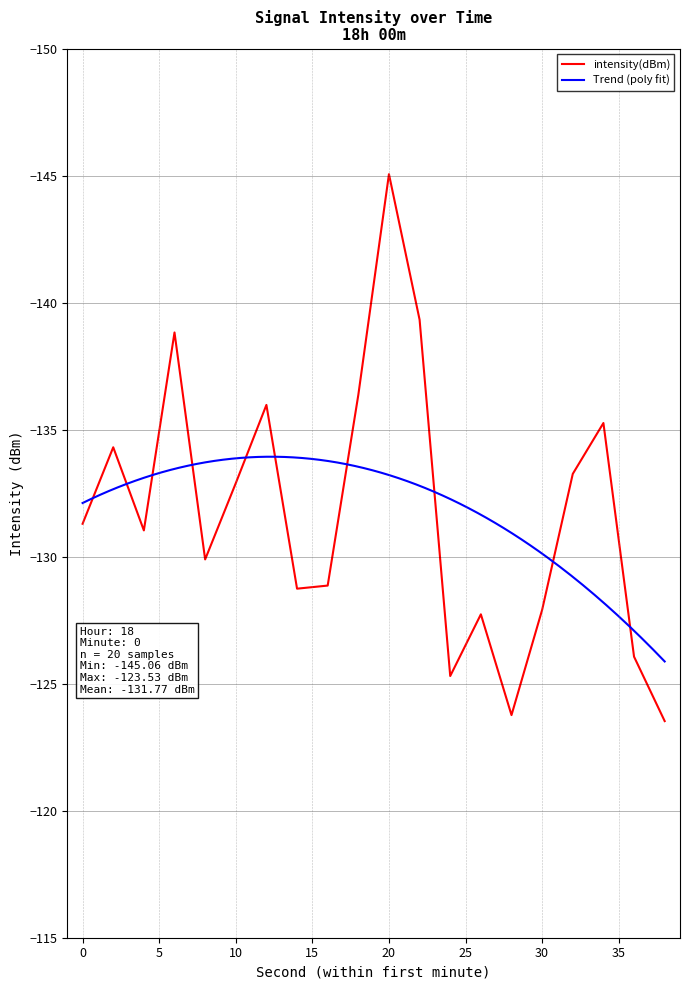

What is the change in value from 4 to 14?

+2.3